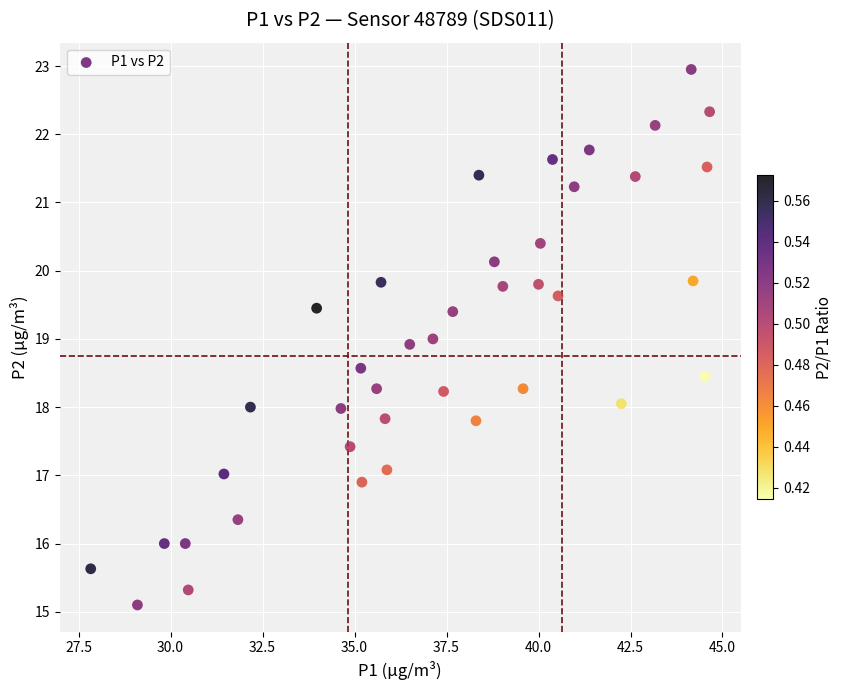

What is the range of X values (max minus min)?

16.8